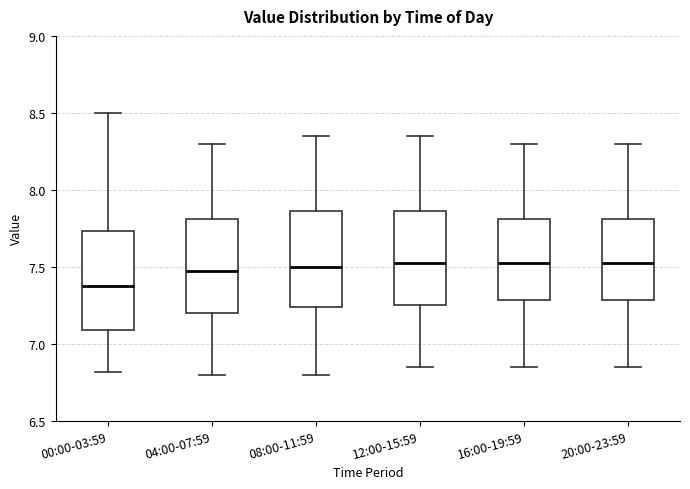

Where does the upper whisker of the box for 16:00-19:59 end on the y-axis? The values are not printed on the chart, so give them approximately, as read against the axis.

8.30